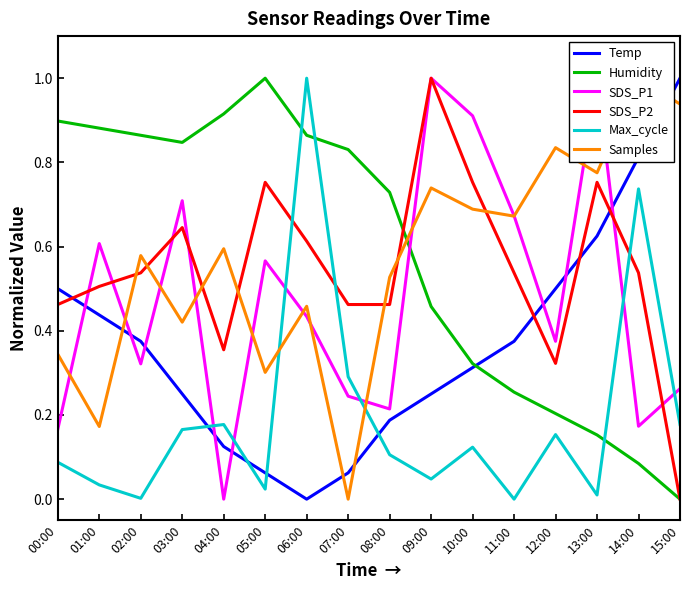

Which series has the widest spread of values?

Temp